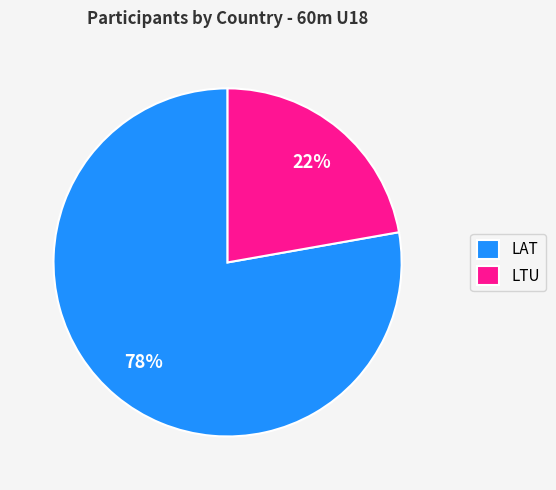

True or false: LAT accounts for 67% of the total.

False